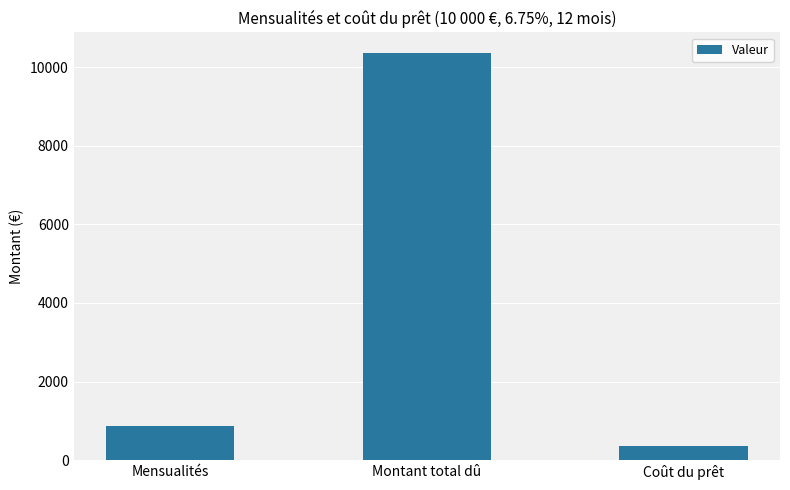

What is the average value?

3867.6